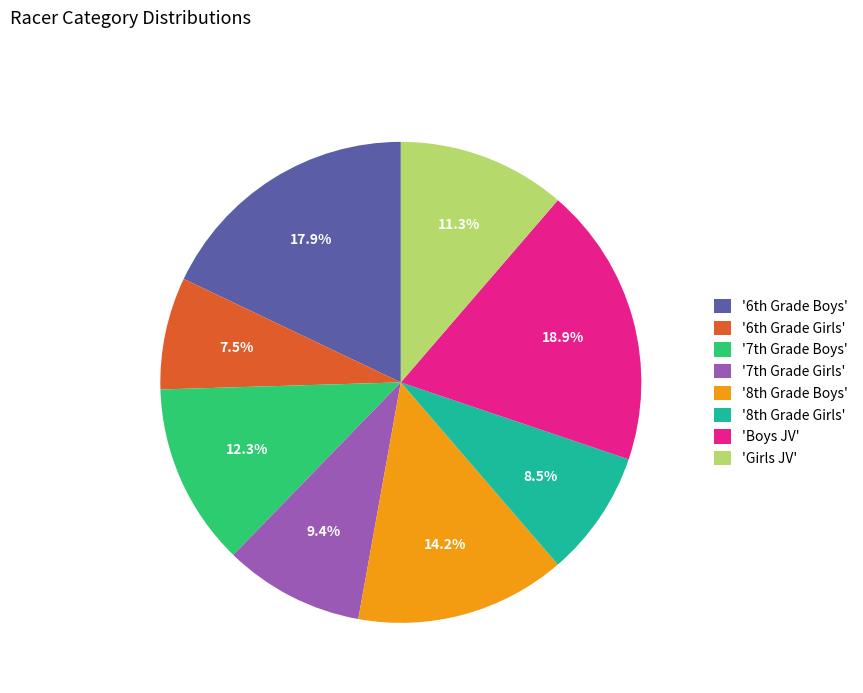

Is there any slice that represents more than half of the pie?

No